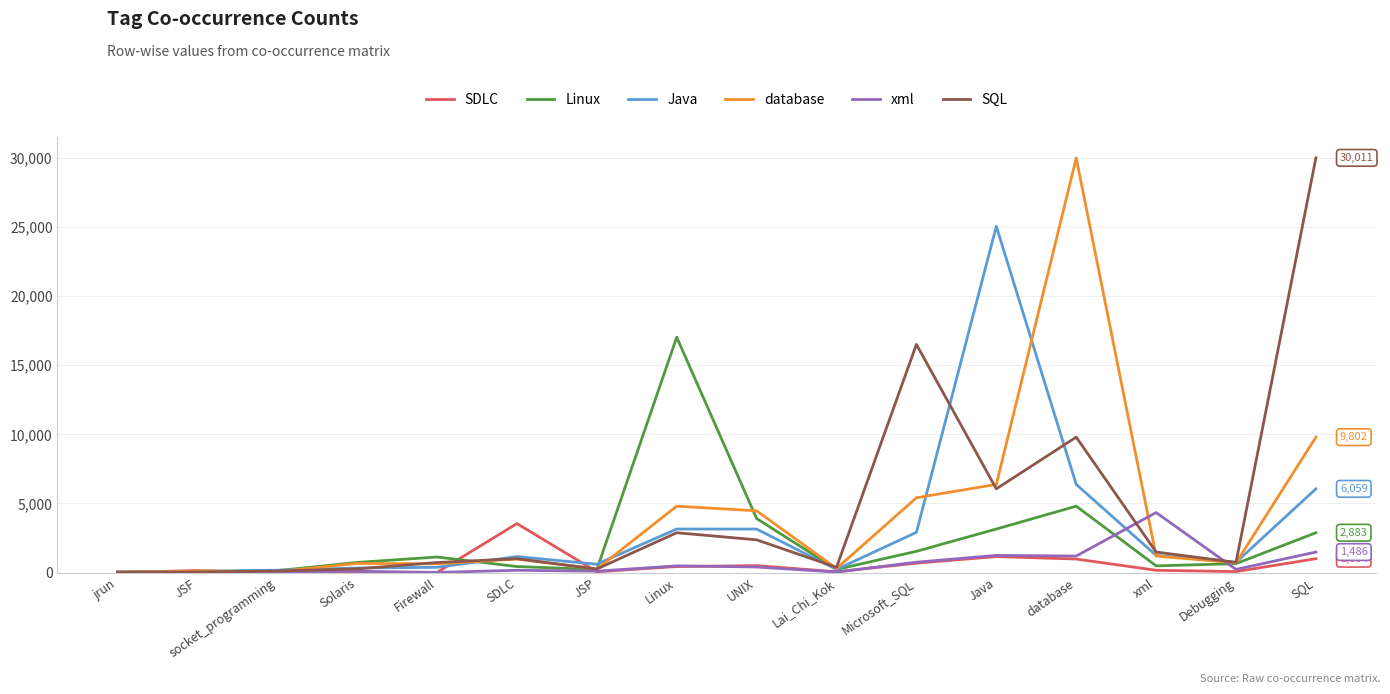

The xml series shows 6438 at xml. True or false?

False